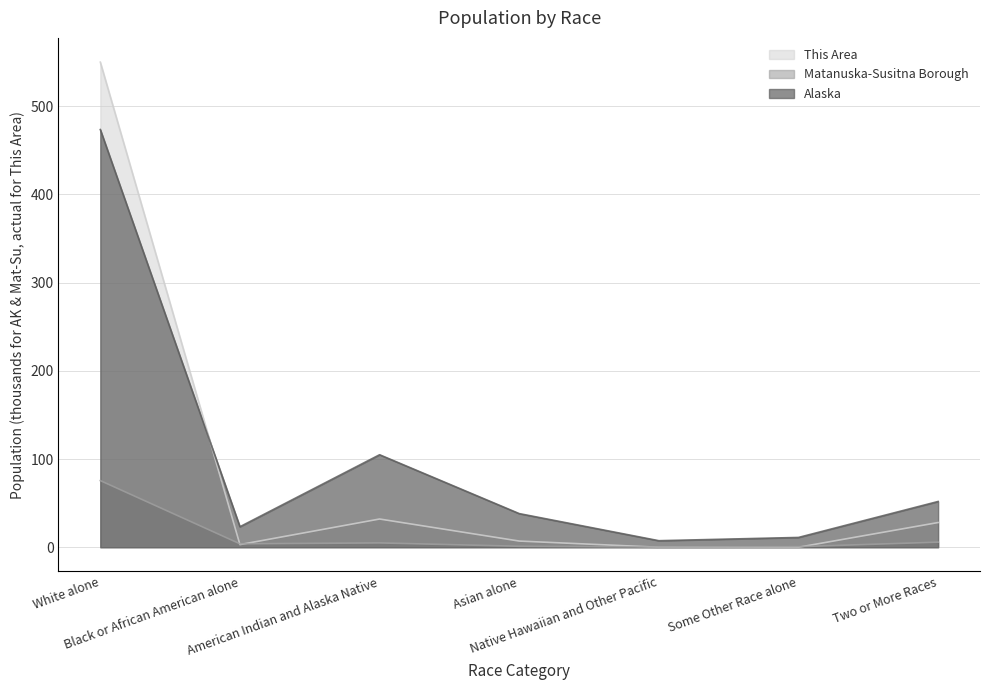

What is the approximate value of Alaska at Some Other Race alone?

11.1